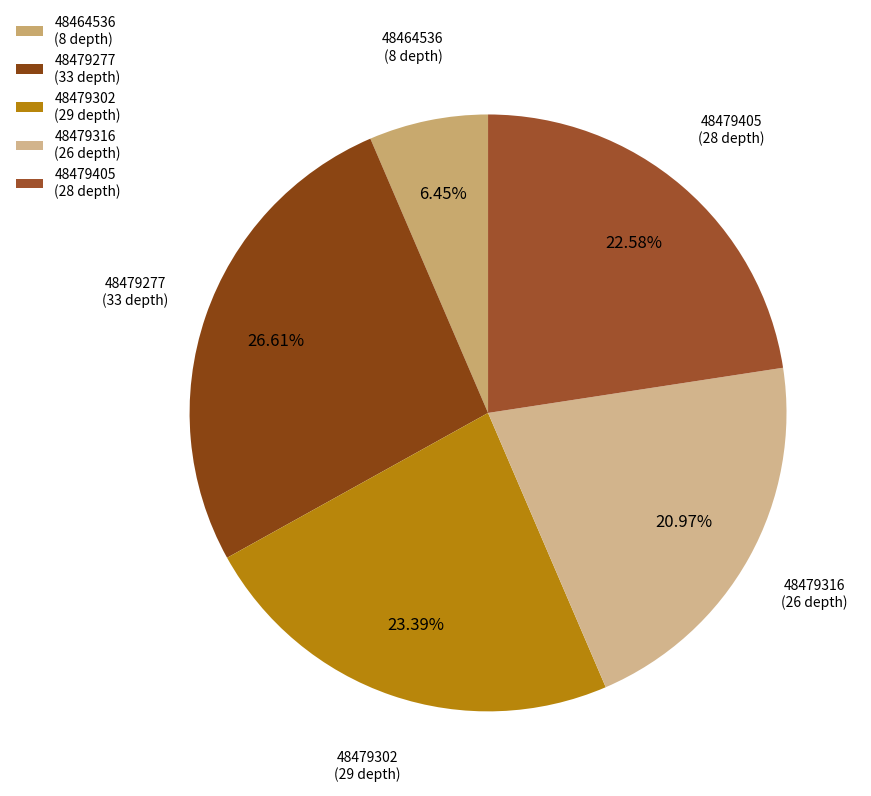

Rank the categories by value from lowest to highest.

48464536 (8 depth), 48479316 (26 depth), 48479405 (28 depth), 48479302 (29 depth), 48479277 (33 depth)